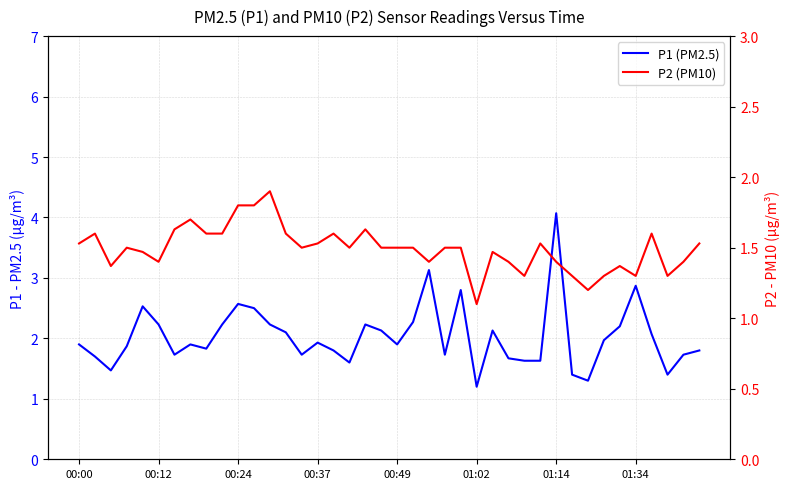

Rank the series by their maximum value, from lowest to highest.

P2 (PM10), P1 (PM2.5)